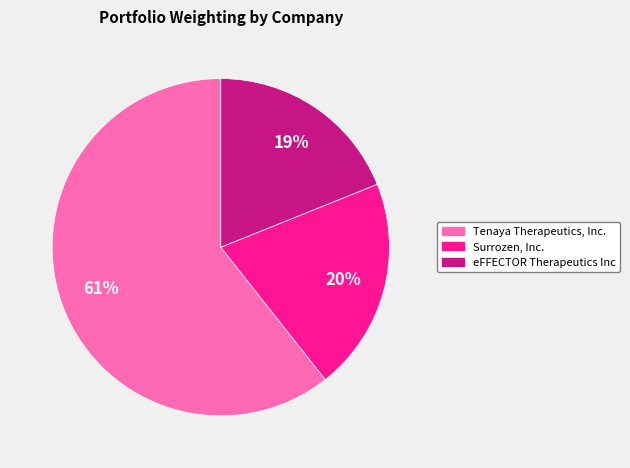

To the nearest percent, what is the difference between the Tenaya Therapeutics, Inc. and eFFECTOR Therapeutics Inc slice percentages?

42%